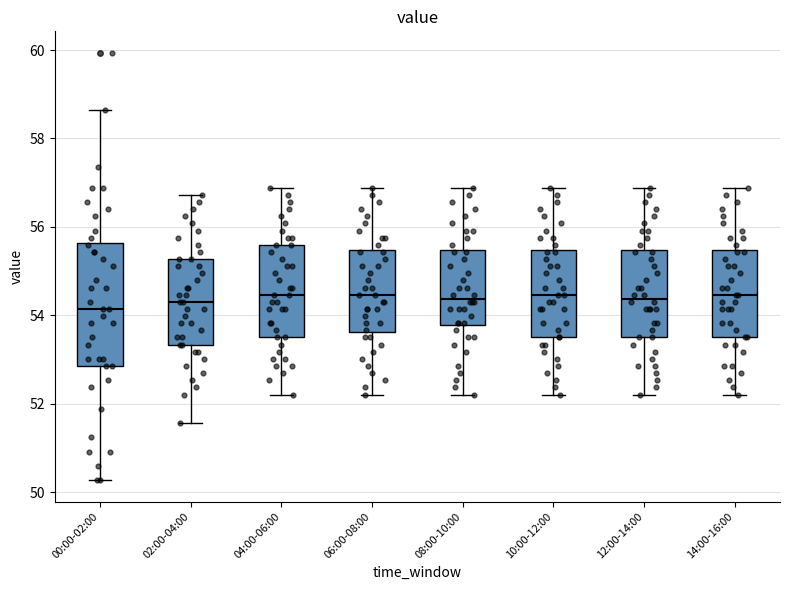

Comparing the boxes themselves (not the whiskers), which one is the tallest?

00:00-02:00